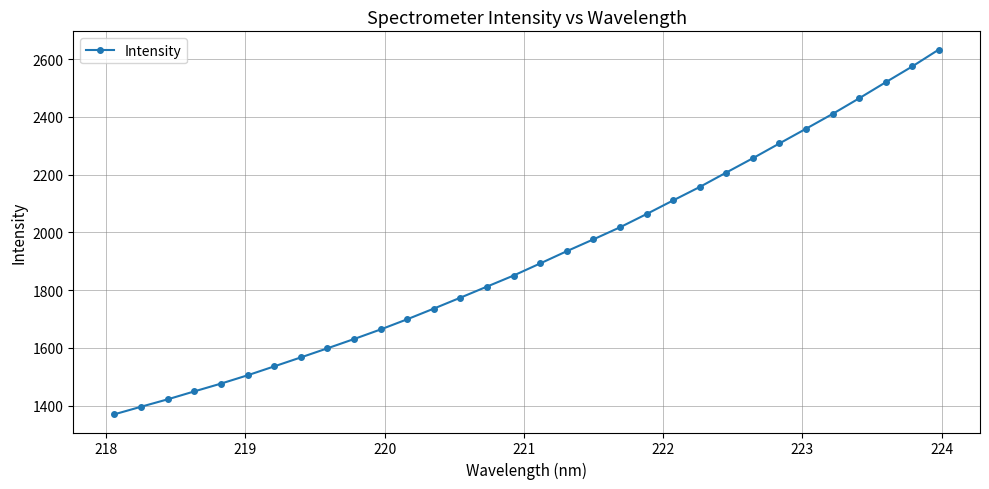

True or false: the data has more than 2 interior local peaks.

False